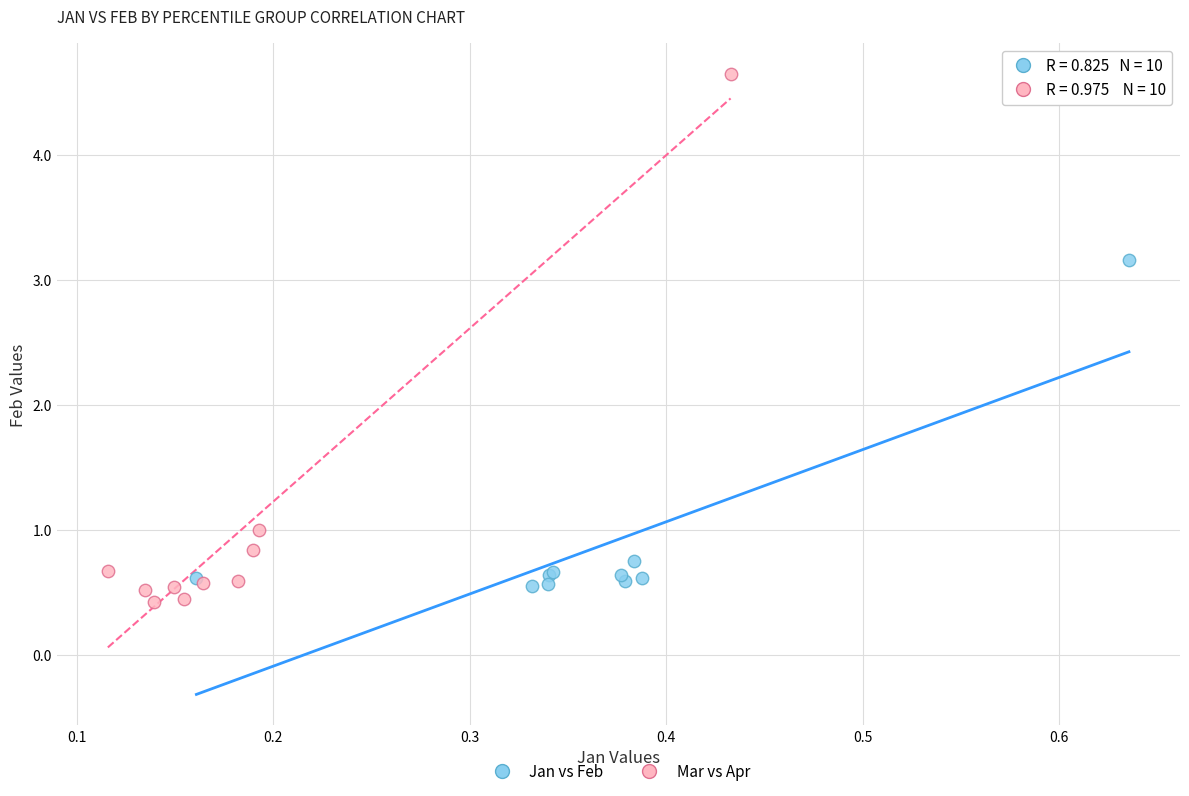

Which series reaches the minimum Y coordinate?

Mar vs Apr